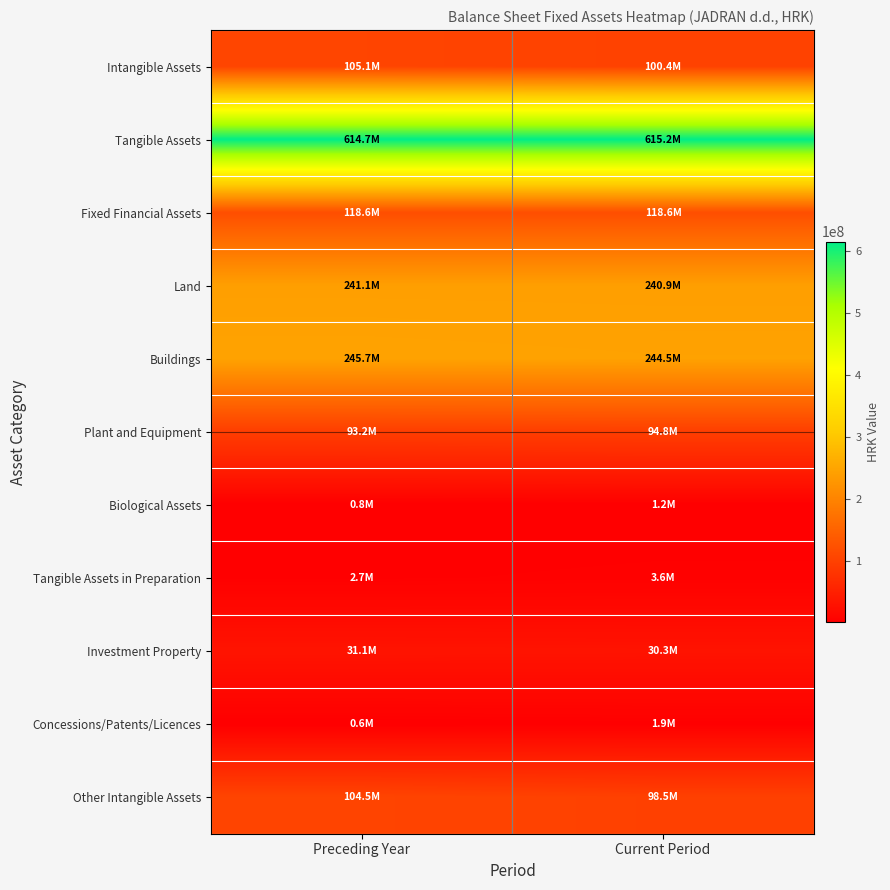

Rank the series at Current Period from lowest to highest value.

Biological Assets, Concessions/Patents/Licences, Tangible Assets in Preparation, Investment Property, Plant and Equipment, Other Intangible Assets, Intangible Assets, Fixed Financial Assets, Land, Buildings, Tangible Assets